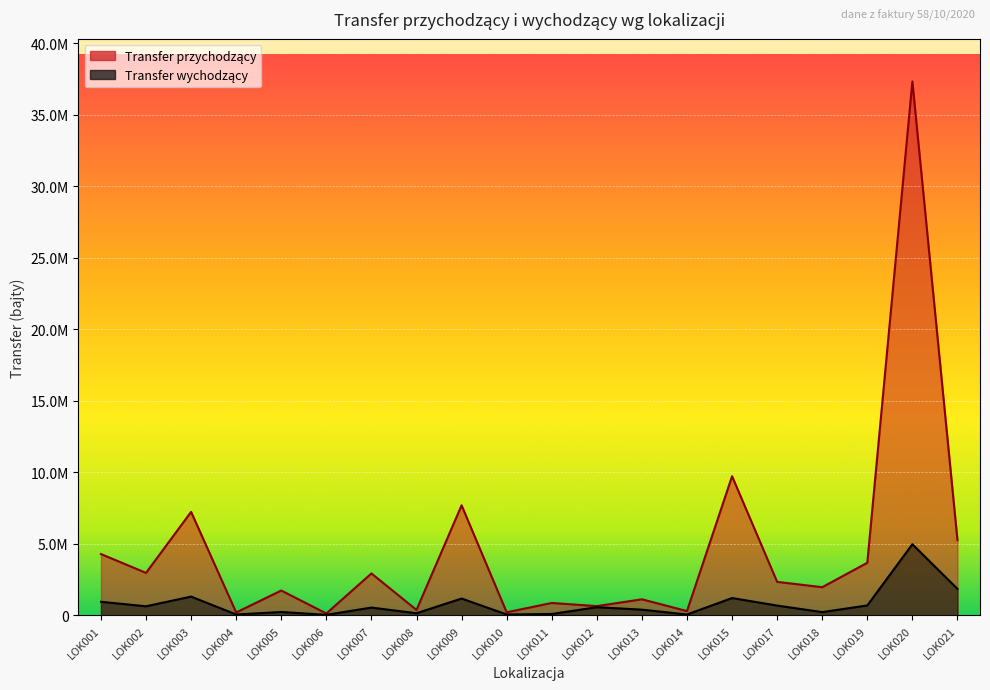

What are all the series names shown in the legend?

Transfer przychodzący, Transfer wychodzący